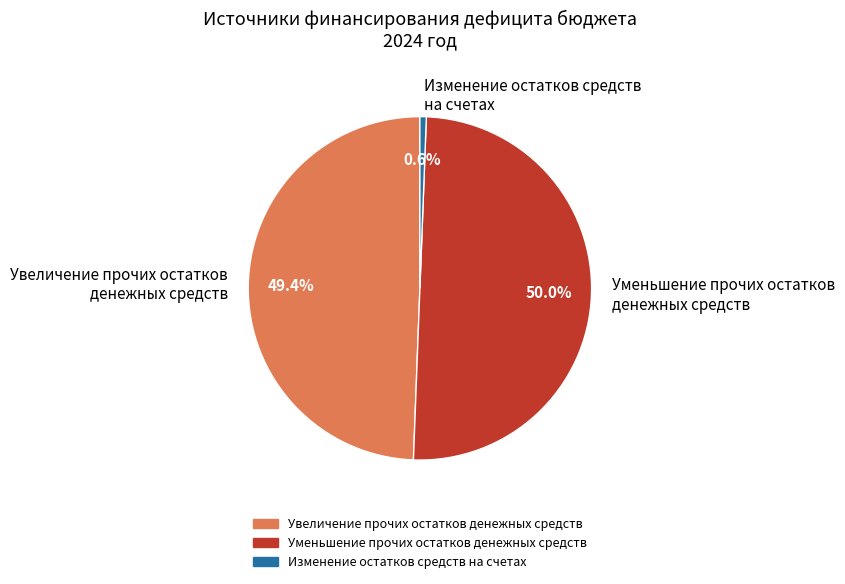

Between Увеличение прочих остатков денежных средств and Изменение остатков средств на счетах, which is larger?

Увеличение прочих остатков денежных средств